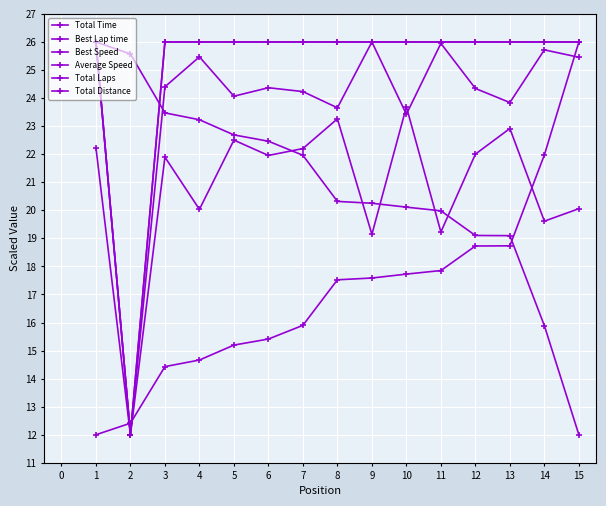

Does the chart have visible grid lines?

Yes